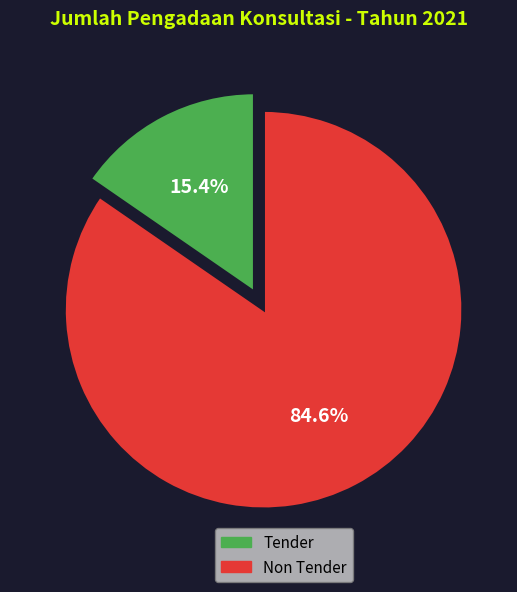

To the nearest percent, what is the difference between the largest and smallest slice percentages?

69%